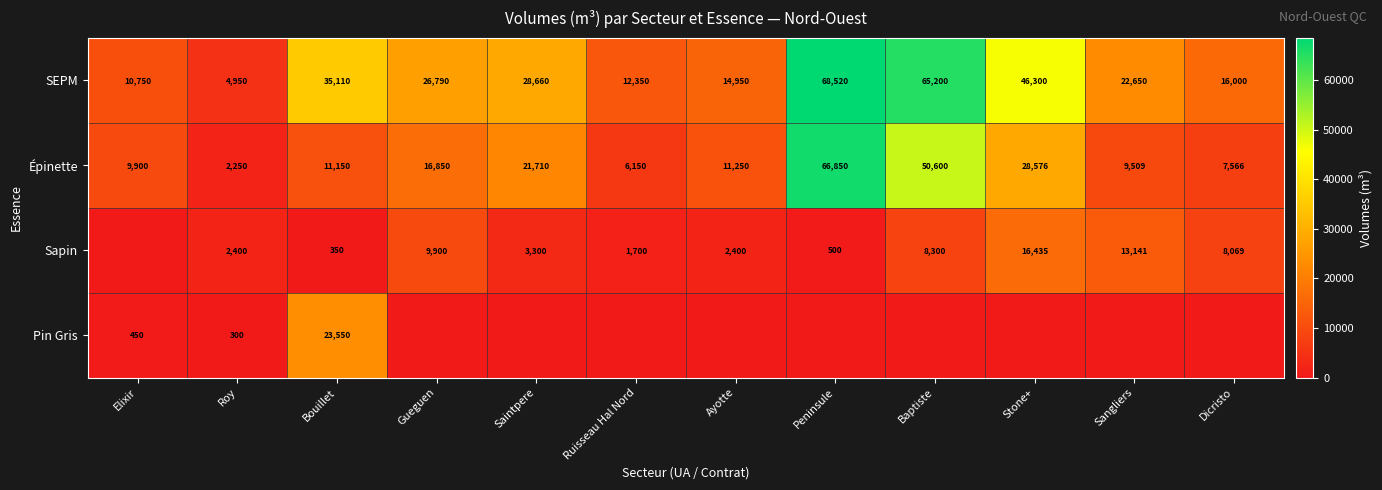

Between Saintpere and Peninsule, which is larger?

Peninsule